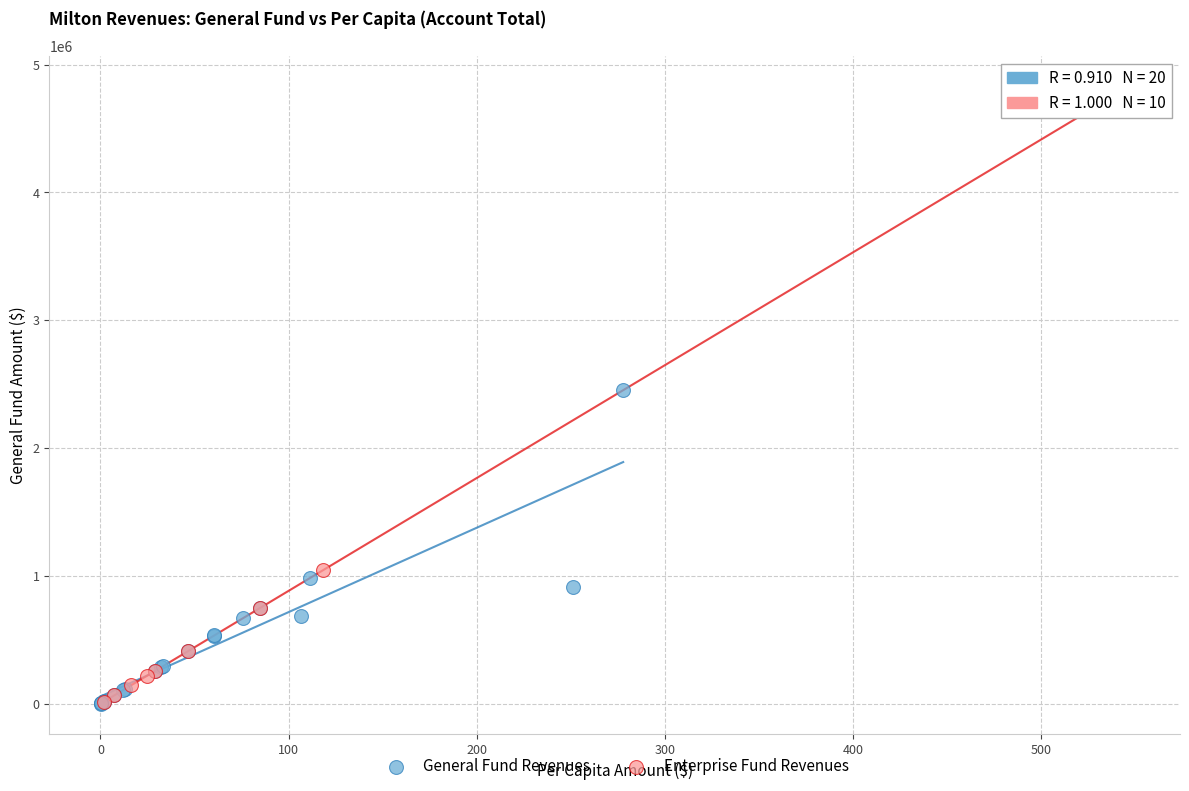

Which series has the largest Y range (max minus min)?

Enterprise Fund Revenues